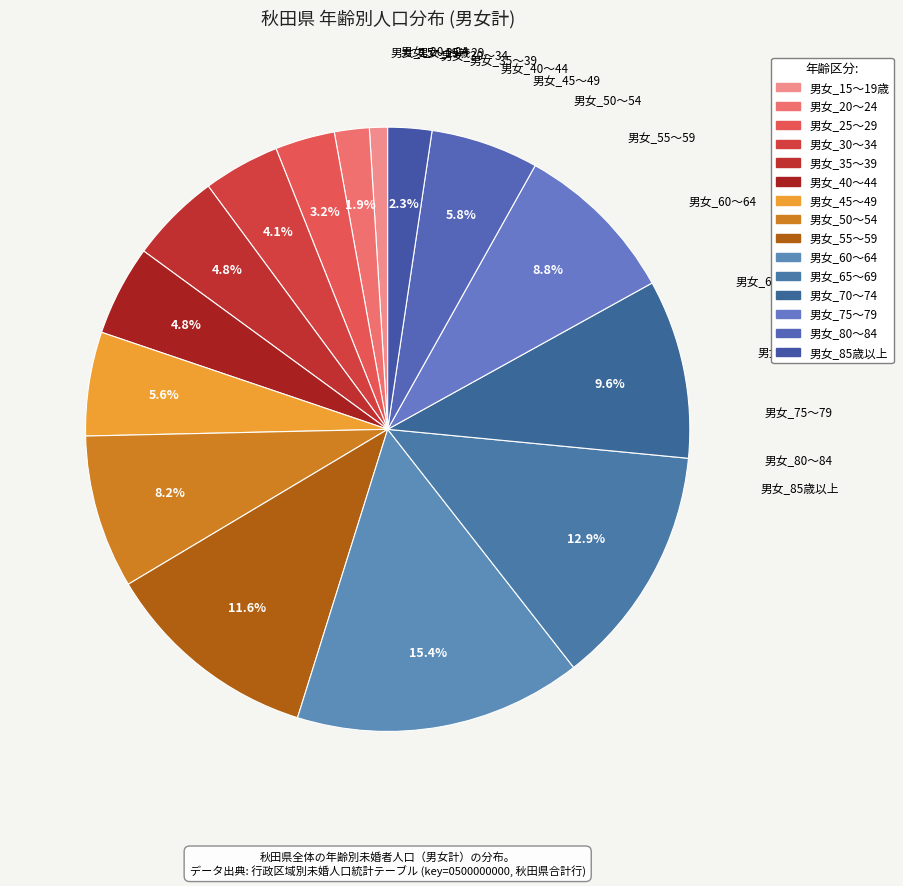

Is there any slice that represents more than half of the pie?

No